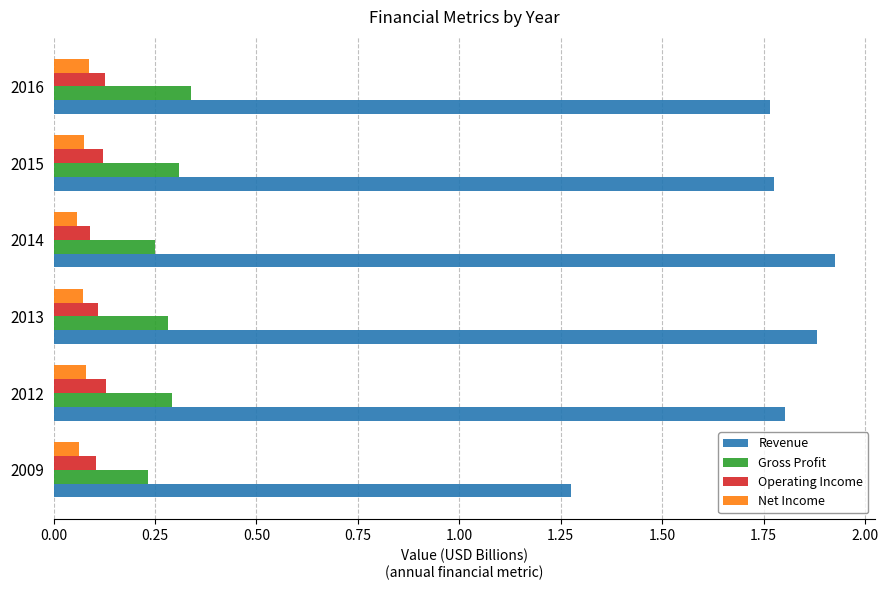

True or false: Gross Profit has a value of 0.4 at 2014.

False